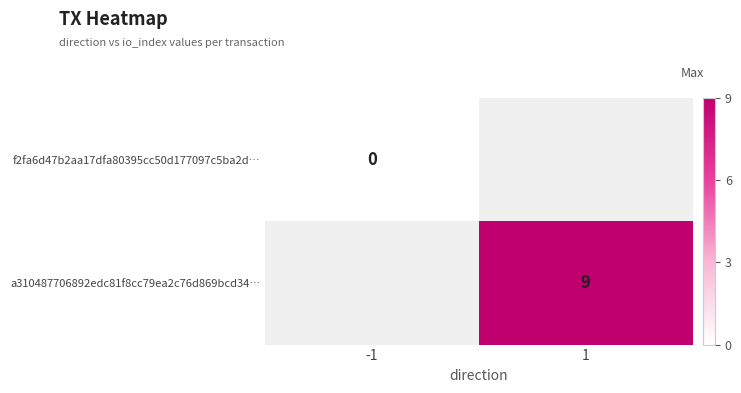

Which series has the largest range (max minus min)?

f2fa6d47b2aa17dfa80395cc50d177097c5ba2d…